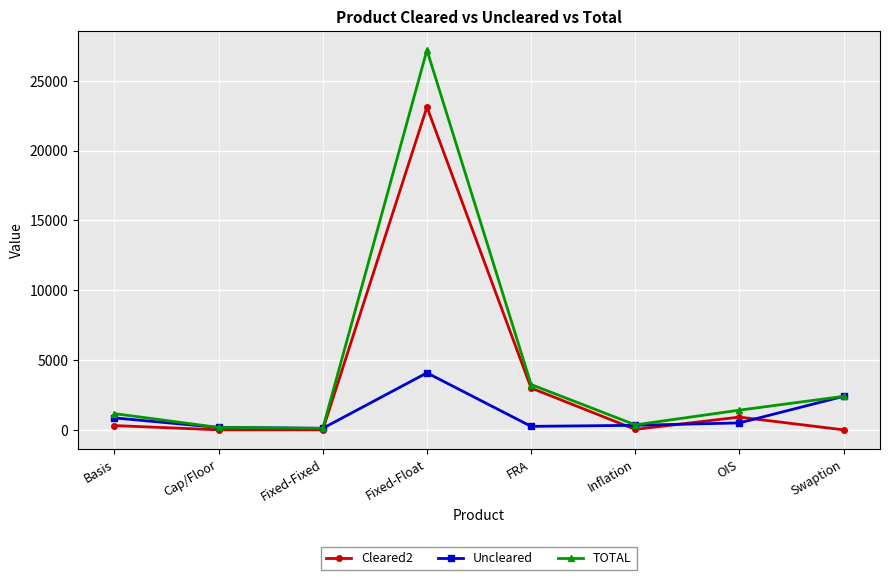

How many values in the Cleared2 series are below 307?

4